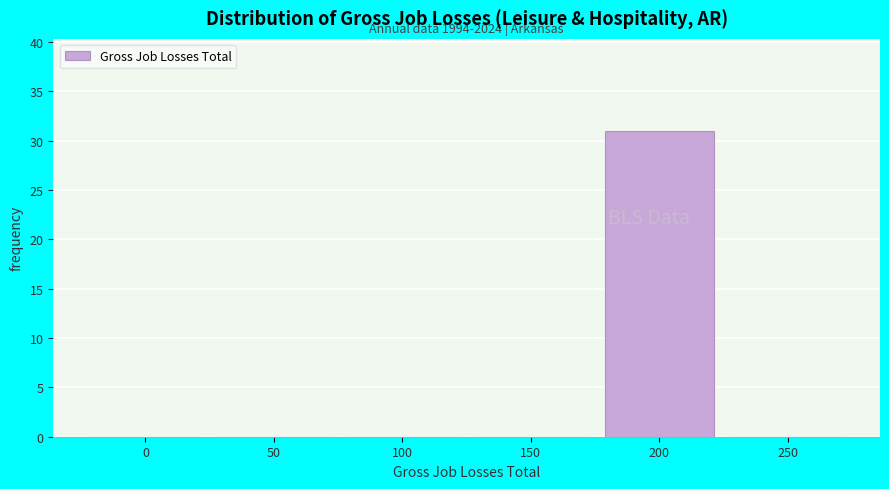

Reading right to left, list all the values displayed in this chart.

250=0	200=31	150=0	100=0	50=0	0=0